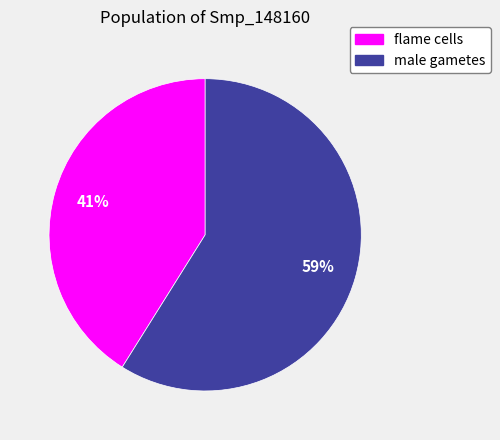

The male gametes slice represents 49% of the pie. True or false?

False